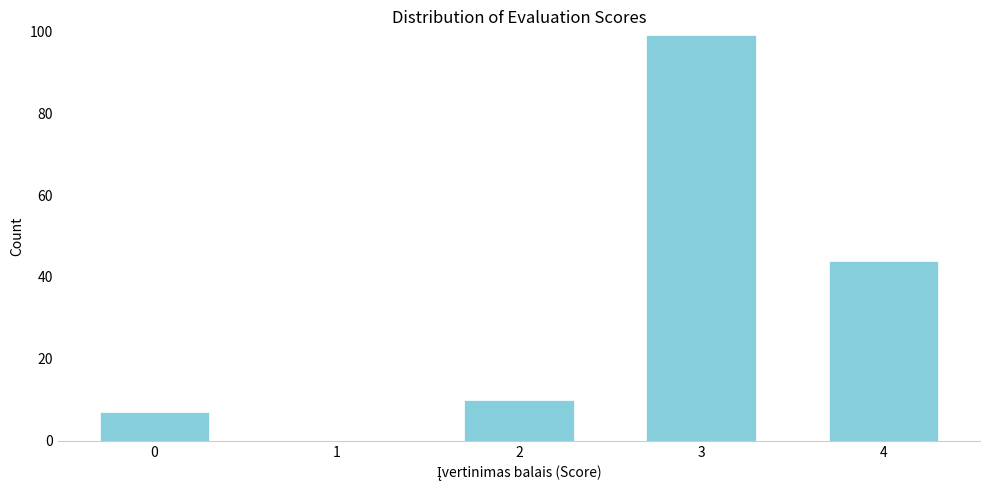

Reading right to left, what are all the values shown in this chart?

4=44	3=99	2=10	1=0	0=7